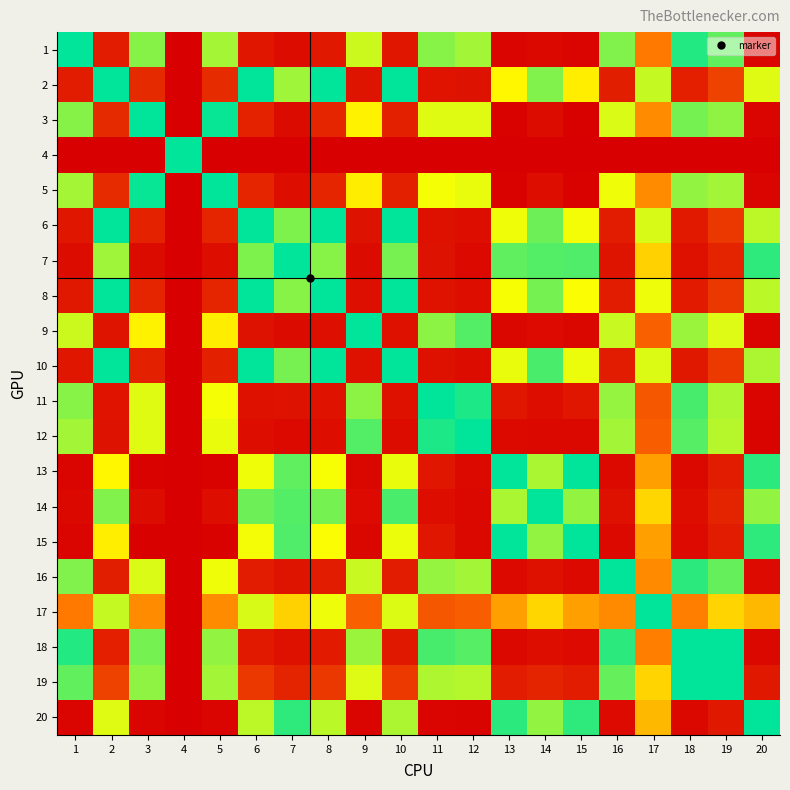

Which series changed the most between 10 and 19?

18